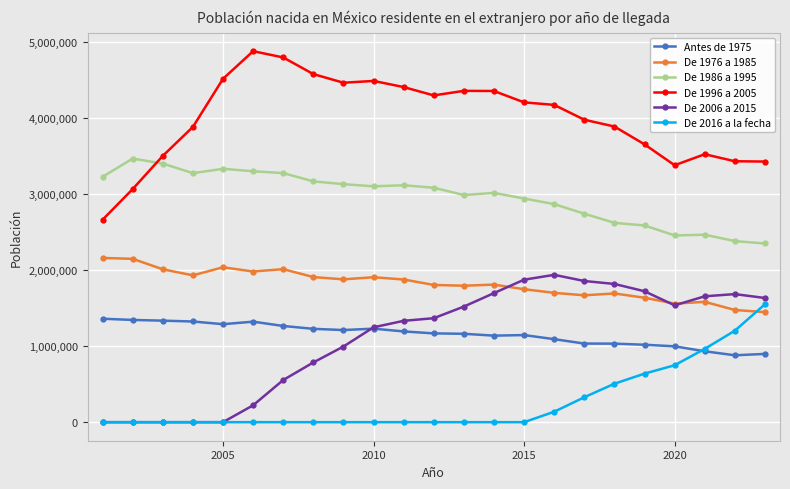

How many data points in Antes de 1975 are less than 1166833?

11